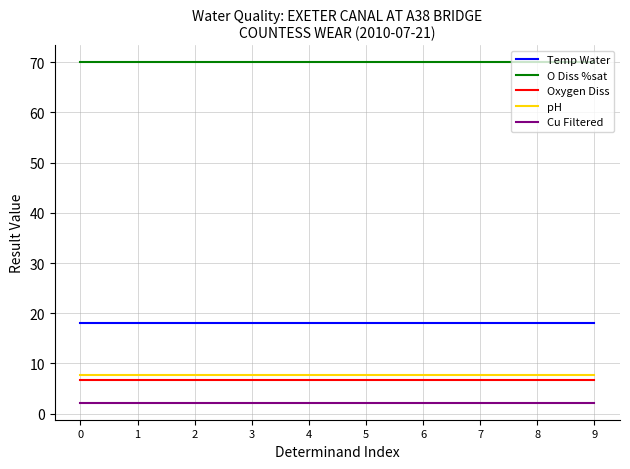

Is this an area chart (filled region under the line)?

No